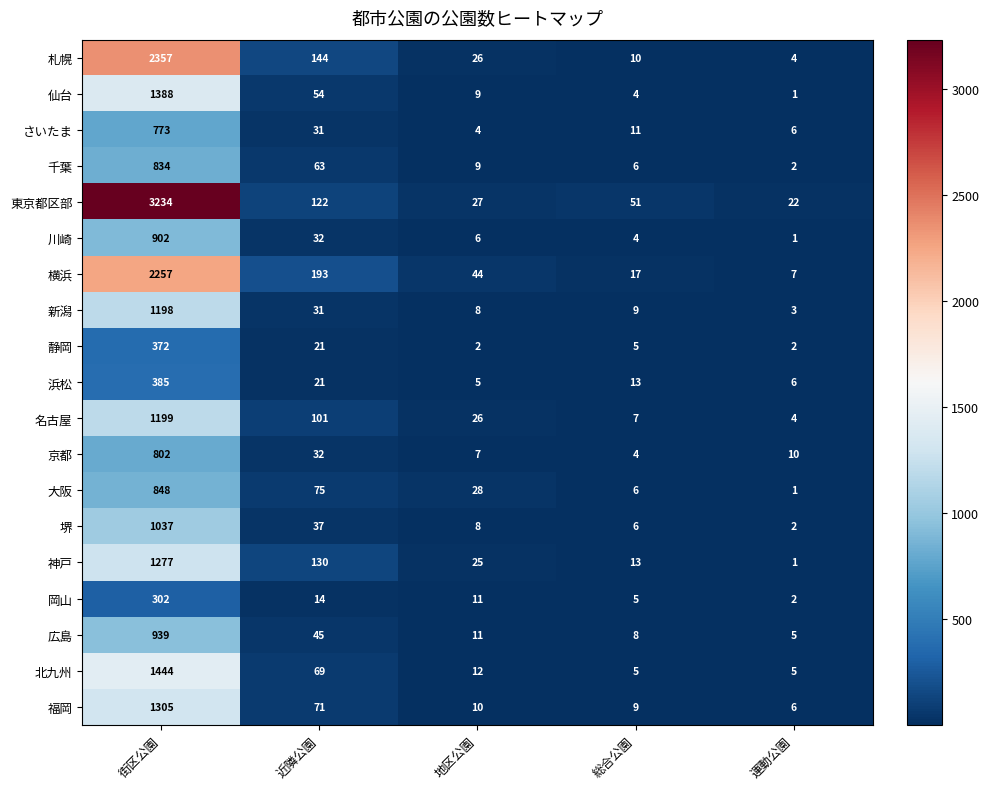

Which series has the widest spread of values?

東京都区部